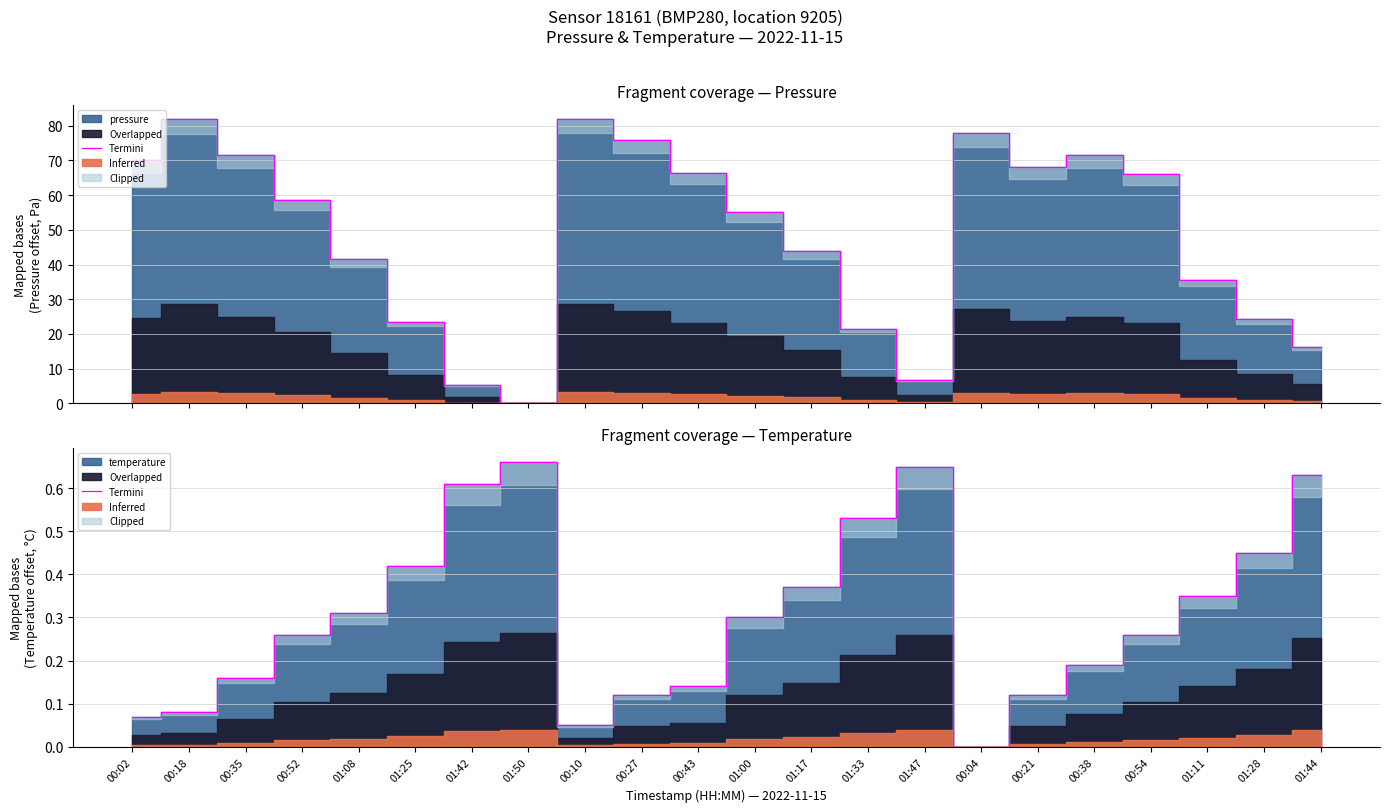

Which label corresponds to the largest value in the chart?

01:50